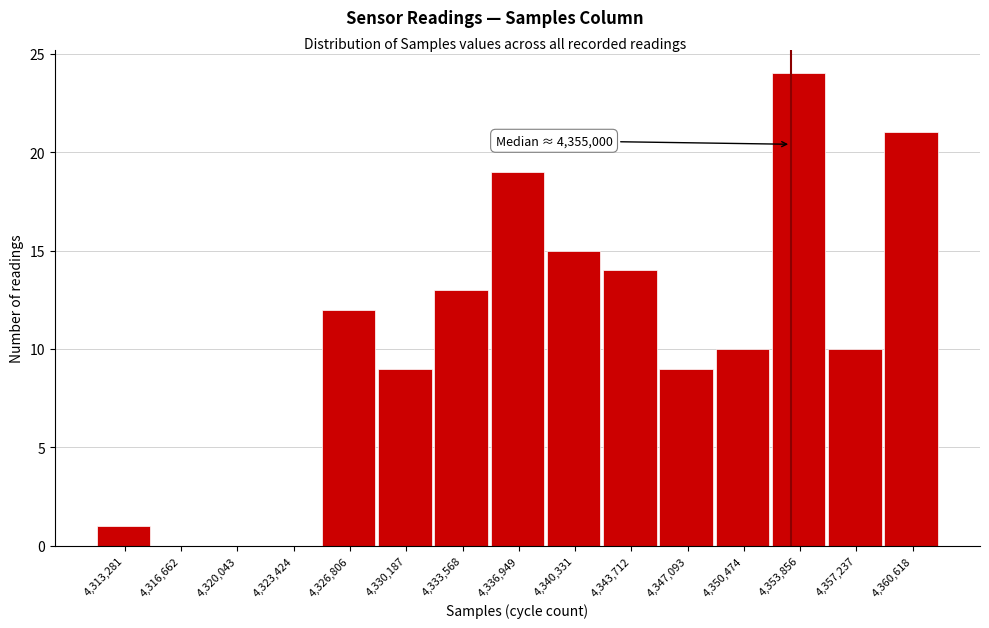

Reading right to left, transcribe all the data shown in this chart.

4,360,618=21	4,357,237=10	4,353,856=24	4,350,474=10	4,347,093=9	4,343,712=14	4,340,331=15	4,336,949=19	4,333,568=13	4,330,187=9	4,326,806=12	4,323,424=0	4,320,043=0	4,316,662=0	4,313,281=1